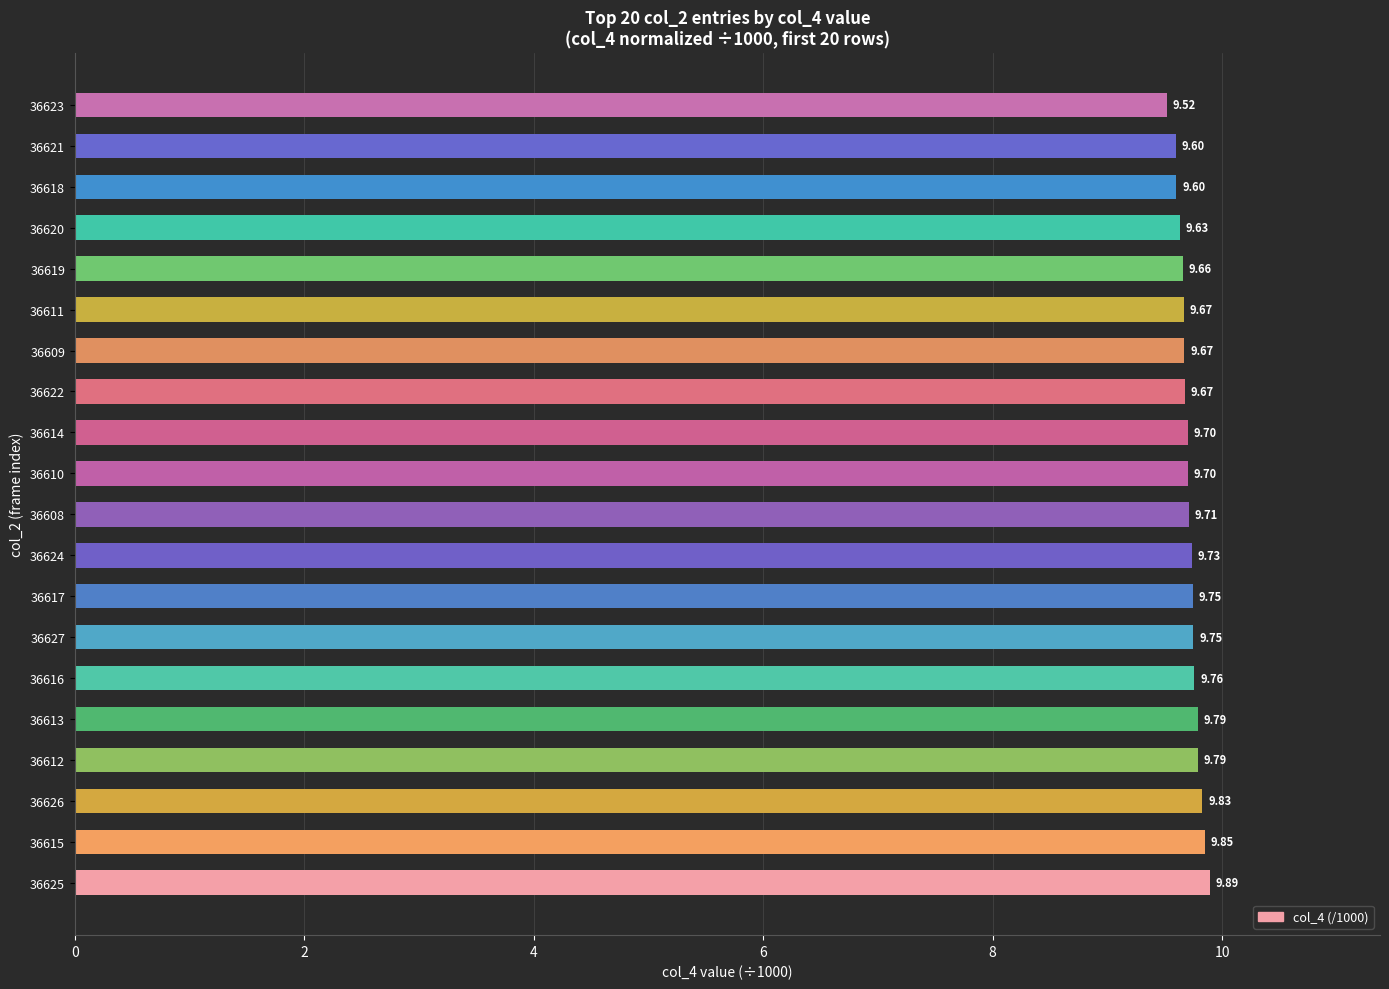

What is the difference between the maximum and minimum values?

0.4